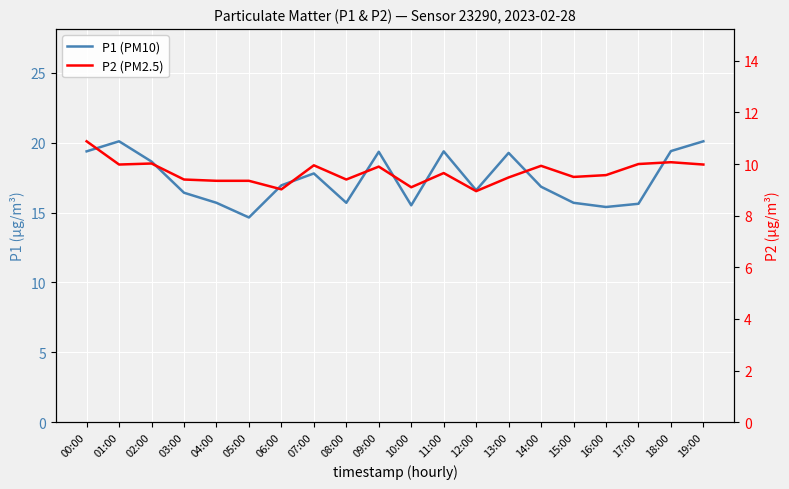

What is the difference between the highest and lowest values at 01:00?

10.1